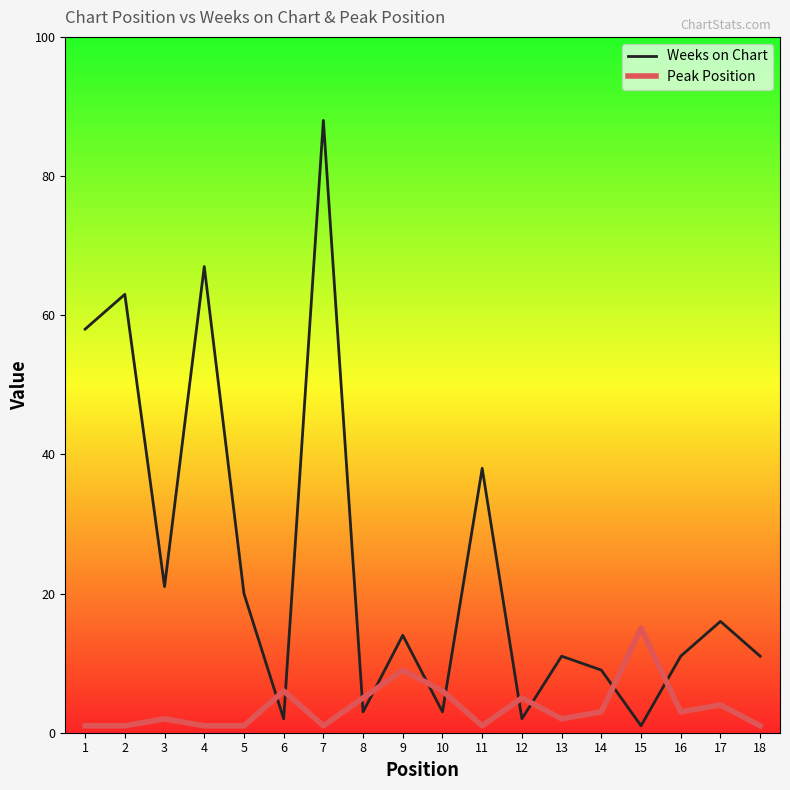

What is the difference between the second highest and second lowest values in the Weeks on Chart series?

65